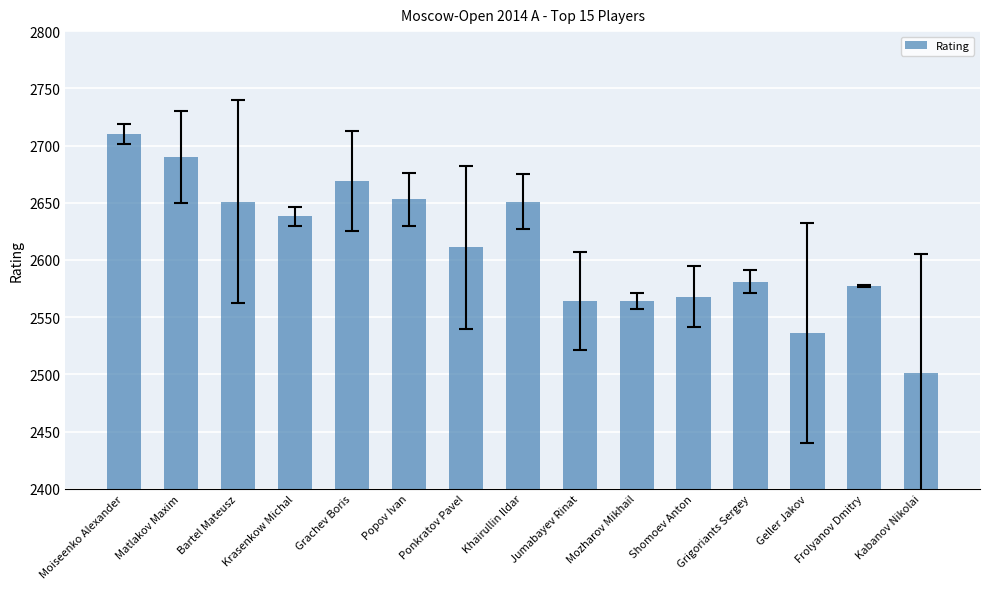

Reading right to left, what are all the values shown in this chart?

Kabanov Nikolai=2501	Frolyanov Dmitry=2577	Geller Jakov=2536	Grigoriants Sergey=2581	Shomoev Anton=2568	Mozharov Mikhail=2564	Jumabayev Rinat=2564	Khairullin Ildar=2651	Ponkratov Pavel=2611	Popov Ivan=2653	Grachev Boris=2669	Krasenkow Michal=2638	Bartel Mateusz=2651	Matlakov Maxim=2690	Moiseenko Alexander=2710